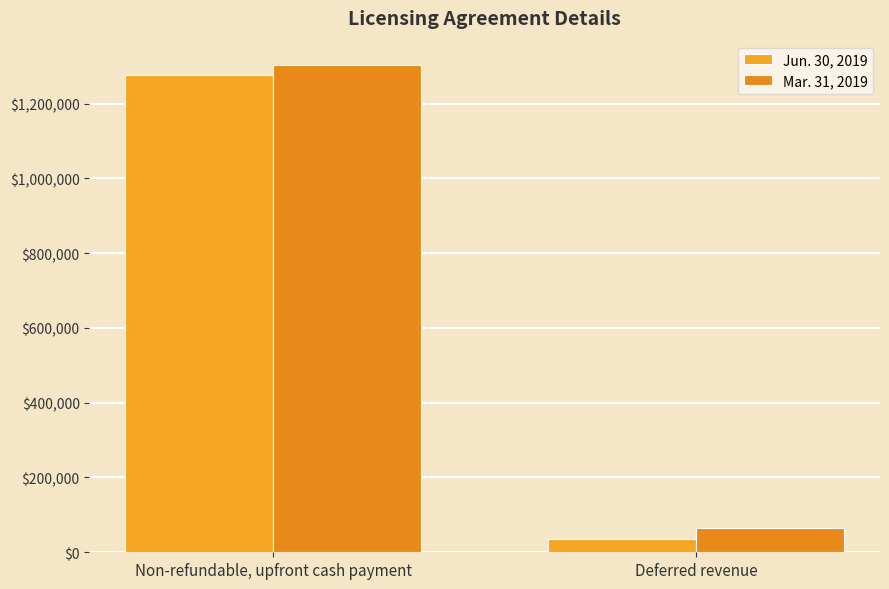

What is the maximum value shown in the chart?

1303000